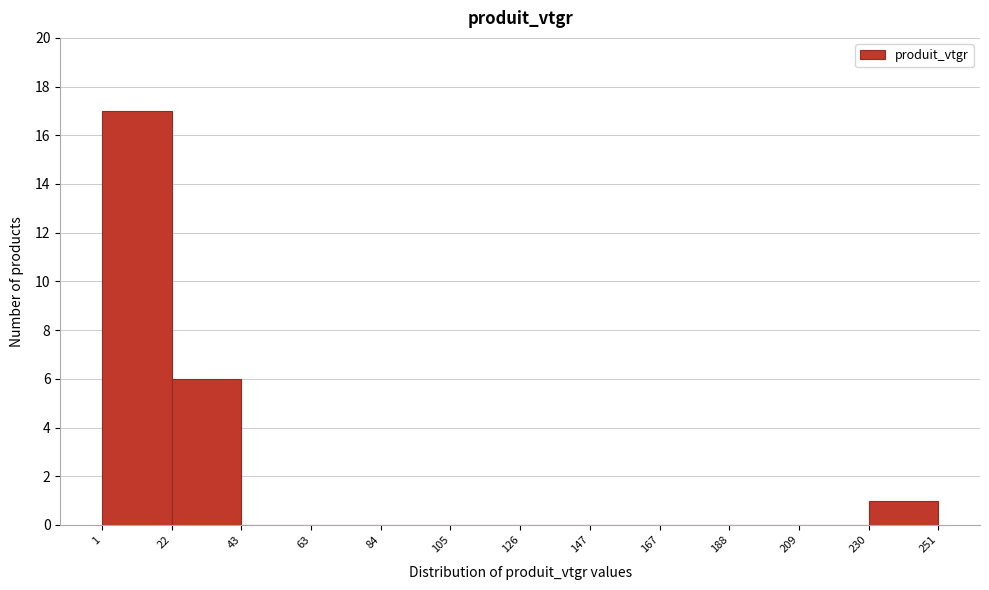

Reading left to right, transcribe this chart: for each bar, give the range it covers on the x-axis and its height. The values are not printed on the chart, so give them approximately, as read against the axis.

1 to 22: 17
22 to 43: 6
43 to 63: 0
63 to 84: 0
84 to 105: 0
105 to 126: 0
126 to 147: 0
147 to 167: 0
167 to 188: 0
188 to 209: 0
209 to 230: 0
230 to 251: 1